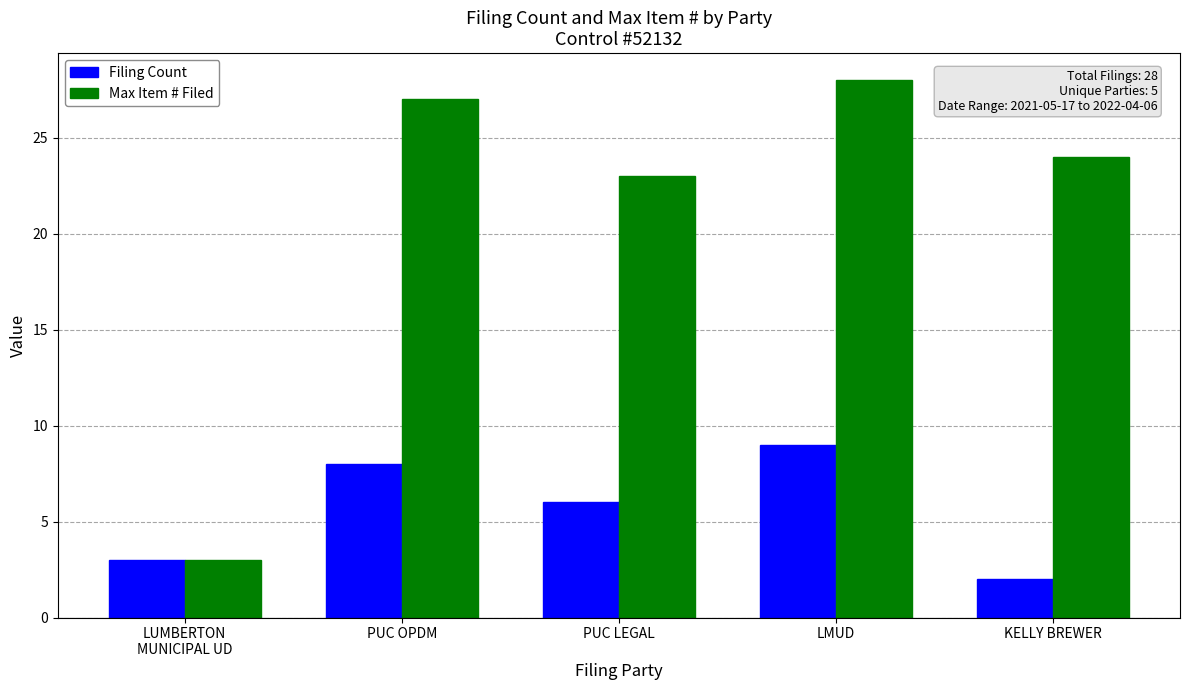

How many bars are there in each group?

2